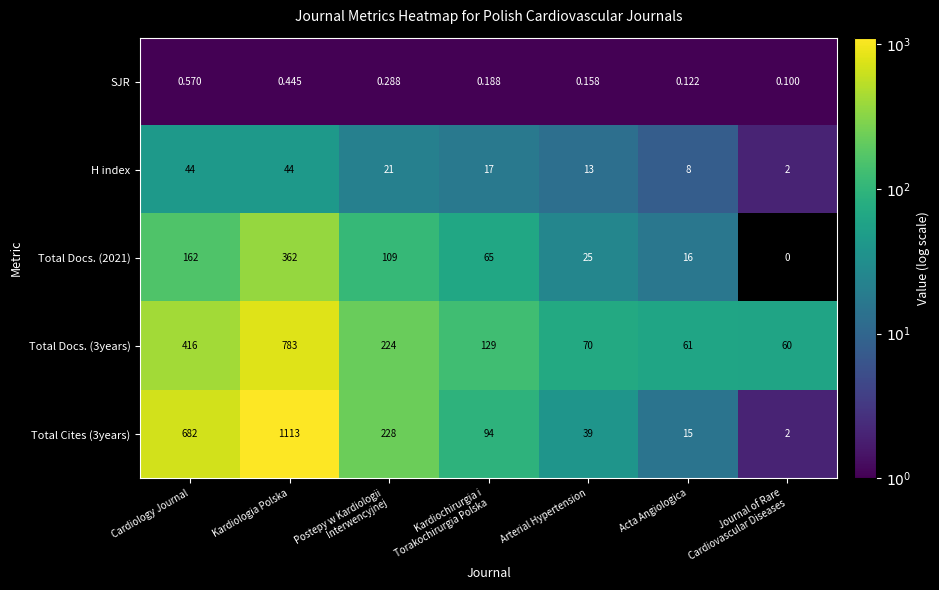

At which label does SJR reach its peak?

Cardiology Journal